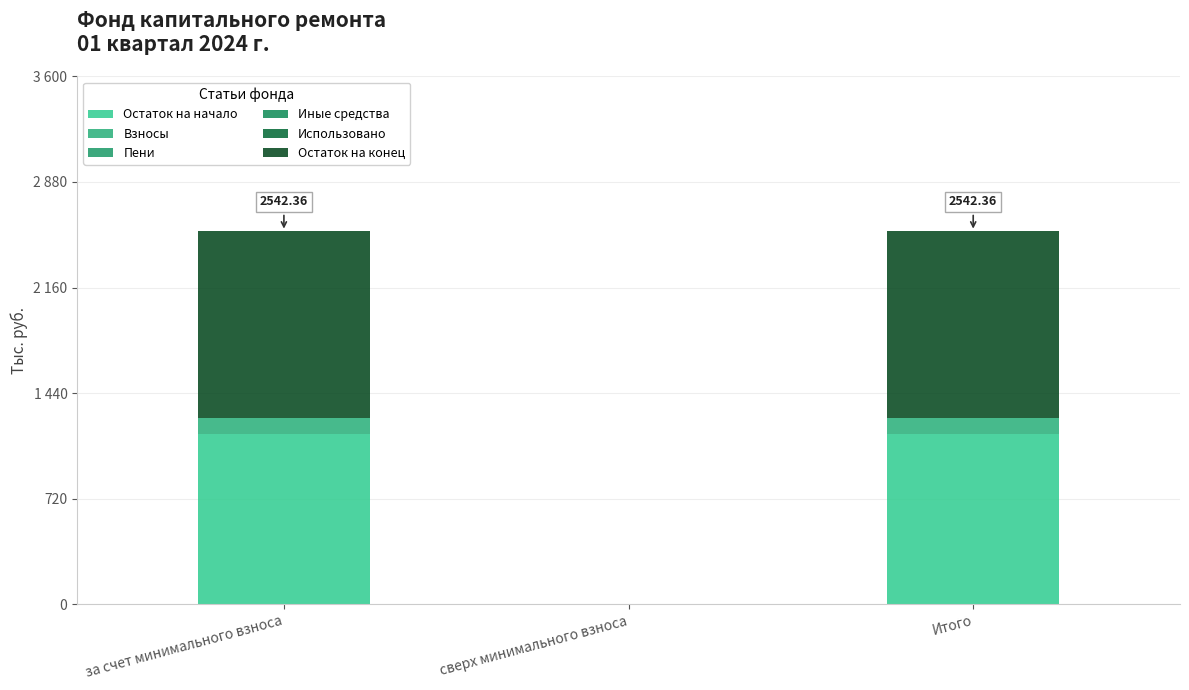

Does the chart contain stacked bars?

Yes